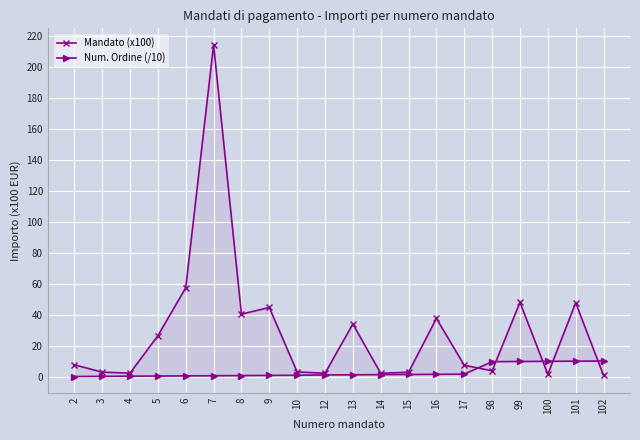

Where does the Num. Ordine (/10) series first go above 1?

12